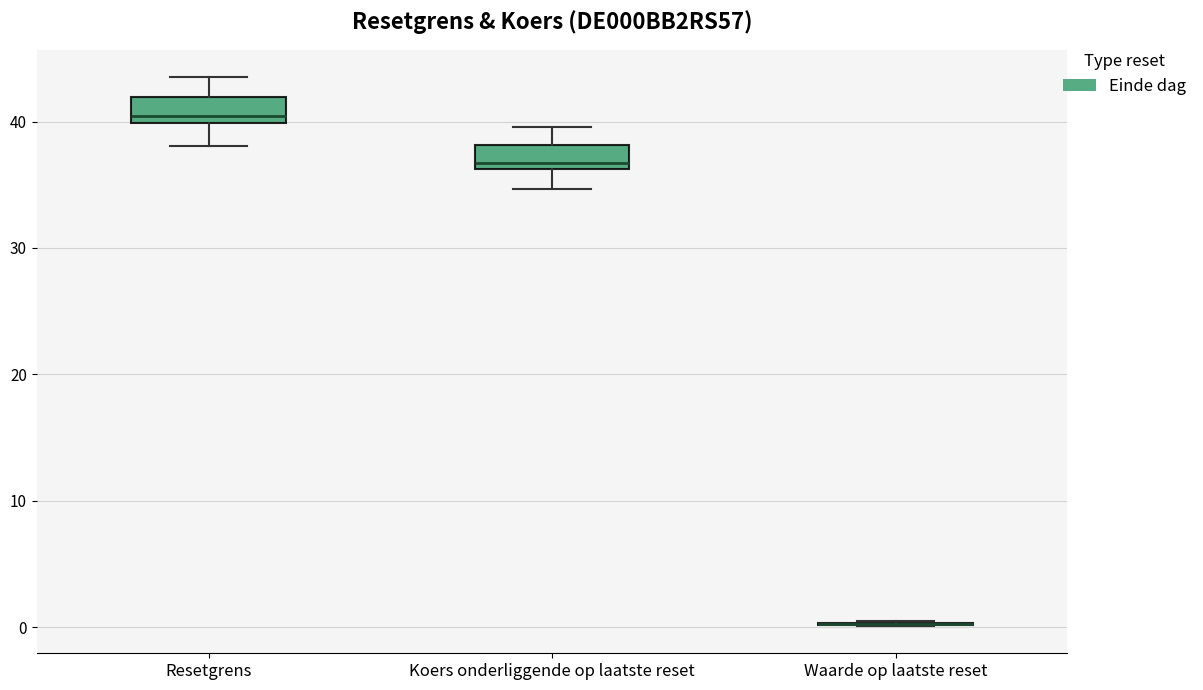

Reading left to right, transcribe this box plot: for each box, give where its median line is, the range the box spans, and where its two whiskers end, as read against the y-axis. The values are not printed on the chart, so give them approximately, as read against the axis.

Resetgrens: median 40 (just above the box's lower edge), box 40 to 42, whiskers 38 to 44
Koers onderliggende op laatste reset: median 37, box 36 to 38, whiskers 35 to 40
Waarde op laatste reset: box collapsed to a line at 0, whiskers 0 to 1